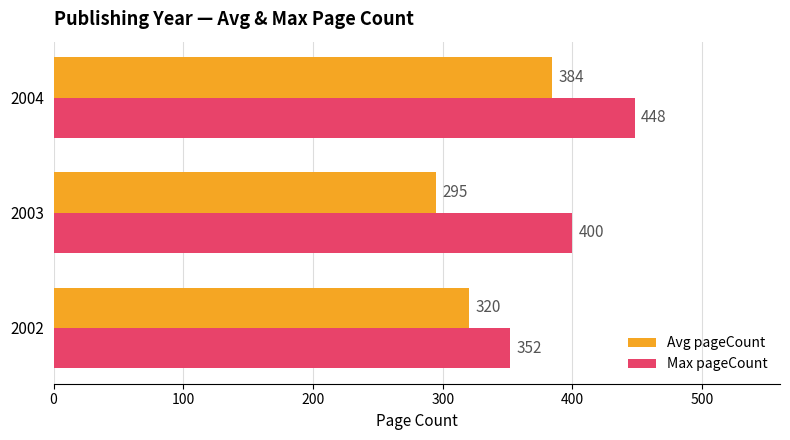

Where is Max pageCount nearest to the value 400?

2003